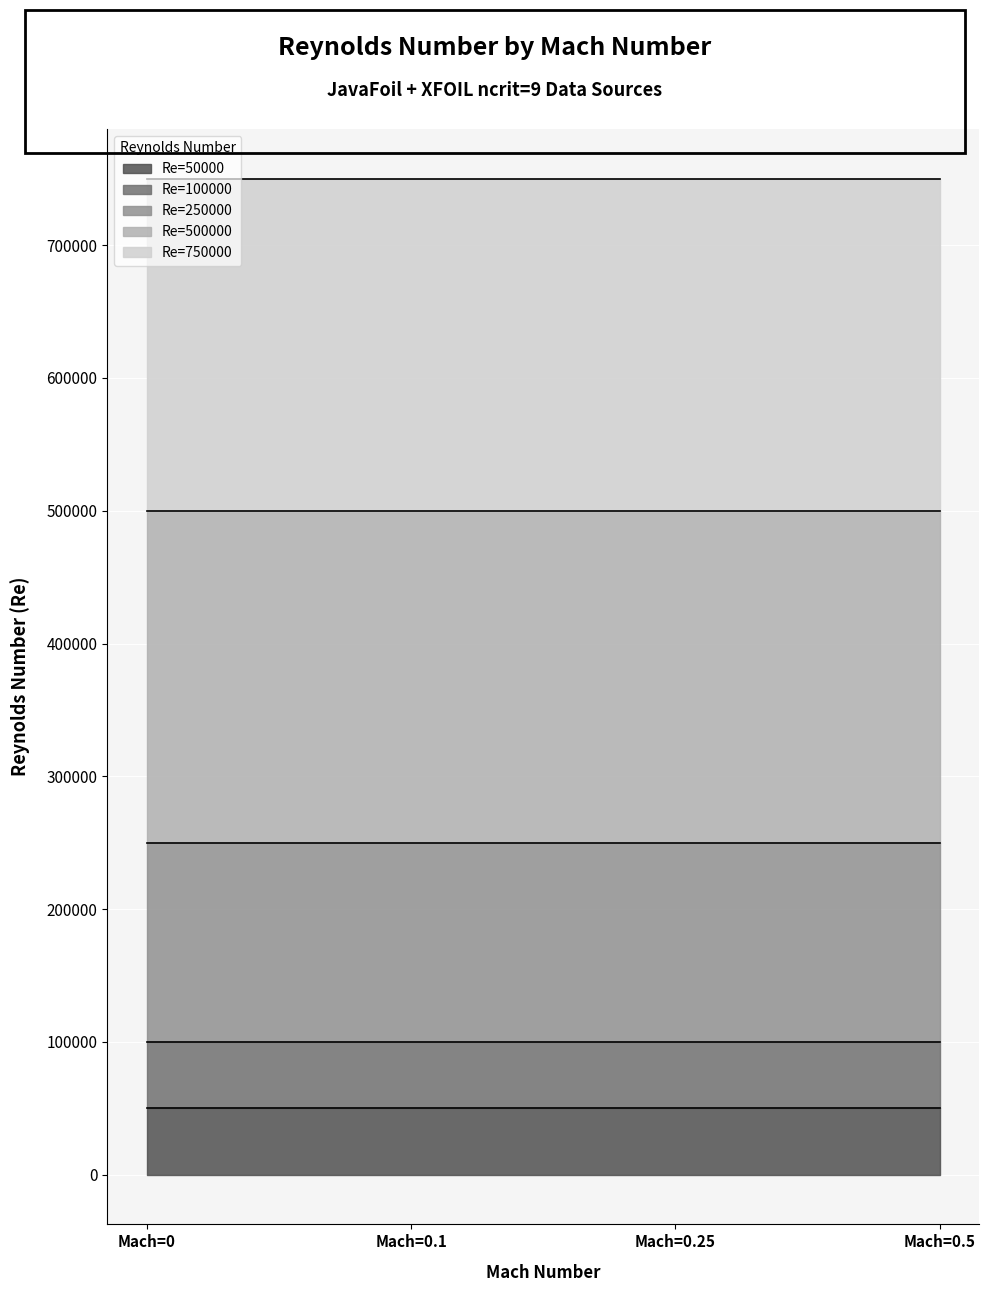

At which label does Re=500000 reach its peak?

Mach=0